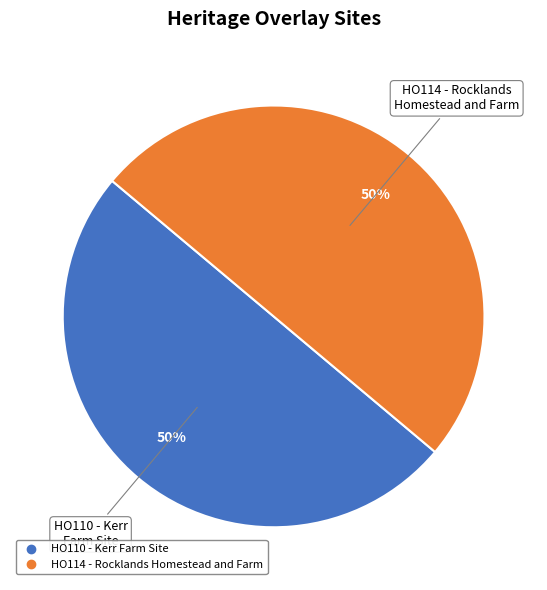

To the nearest percent, what percentage of the pie is HO110 - Kerr Farm Site?

50%